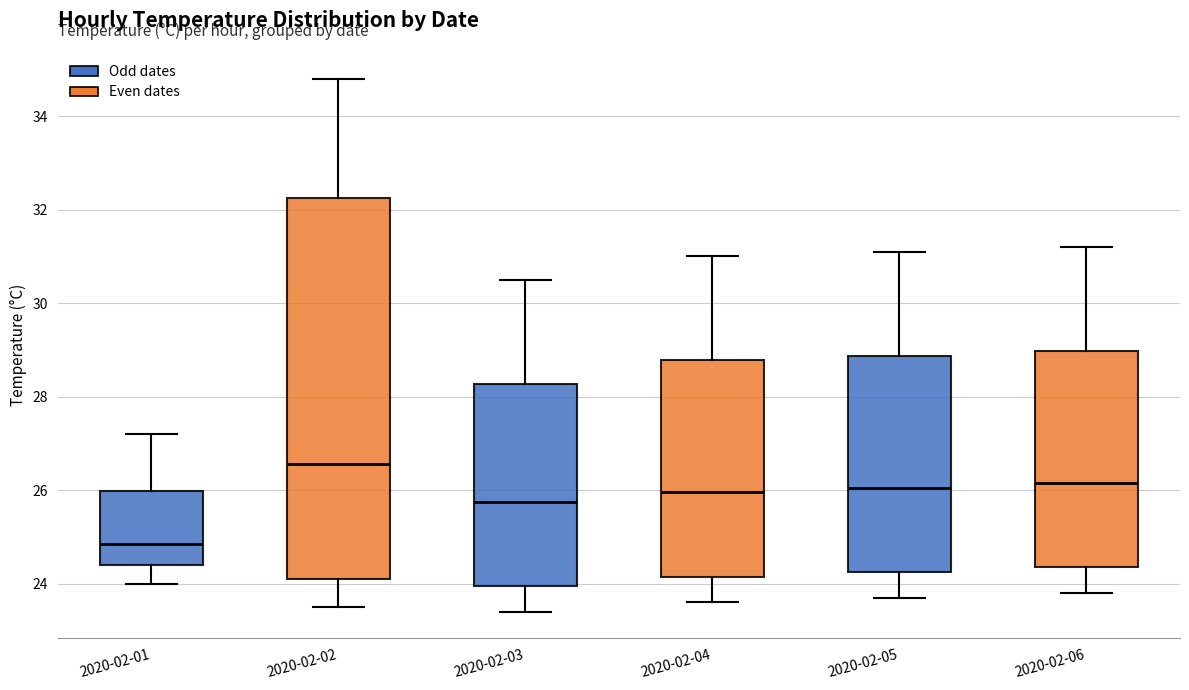

Where is the lower edge of the box for 2020-02-02 on the y-axis? The values are not printed on the chart, so give them approximately, as read against the axis.

24.2